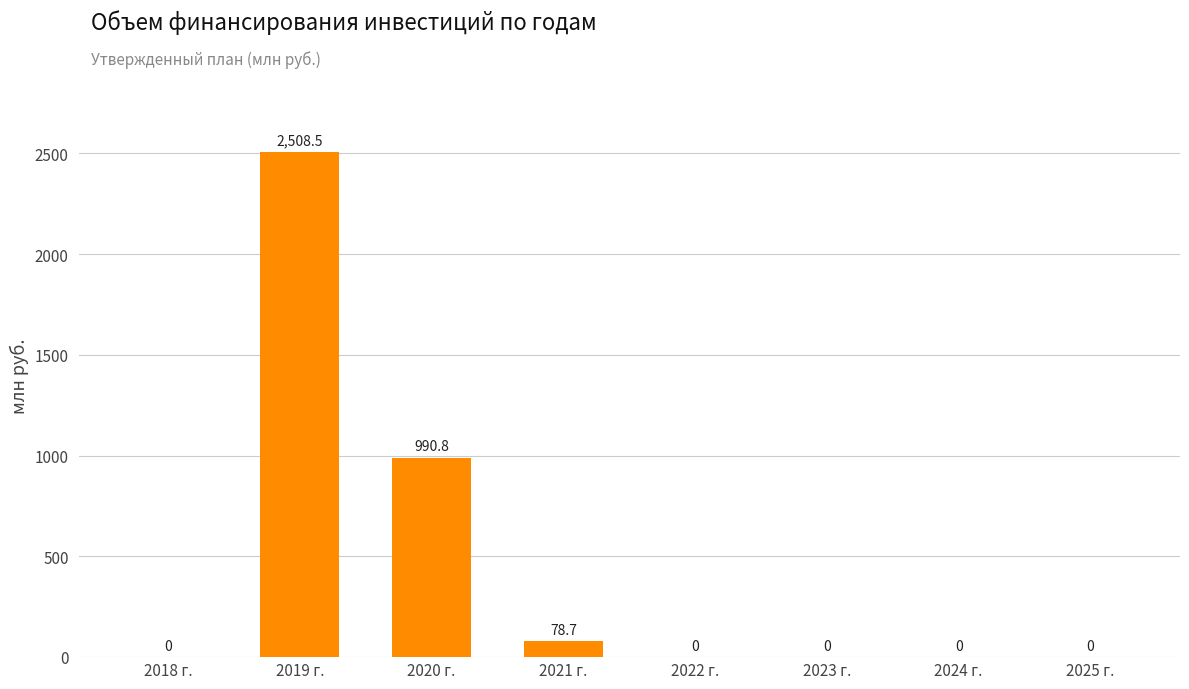

Are the bars grouped side by side (vs. stacked)?

No